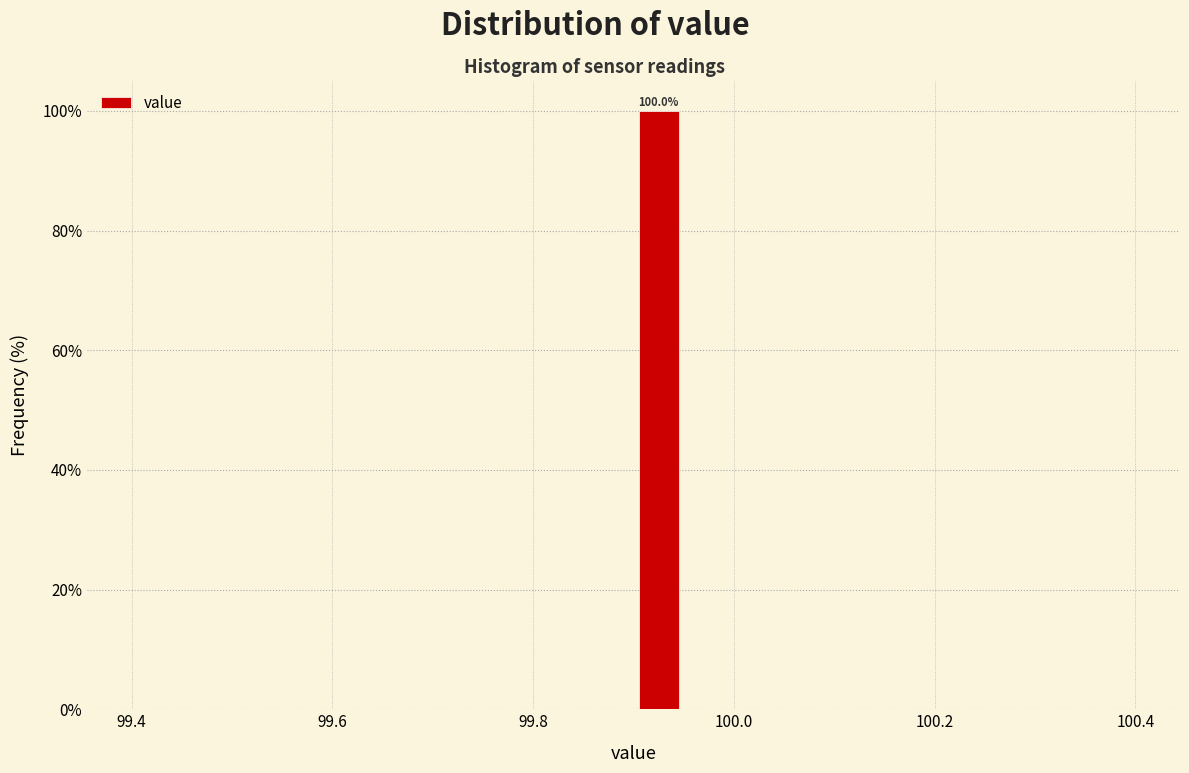

Read against the x-axis, roughly where is the centre of the tallest bar?

99.92